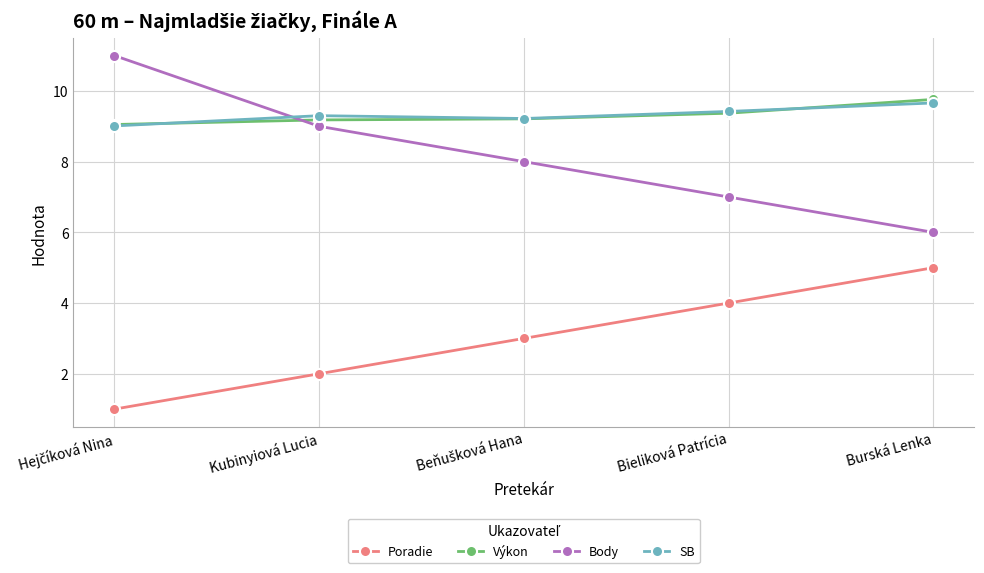

Rank the series at Kubinyiová Lucia from highest to lowest value.

SB, Výkon, Body, Poradie